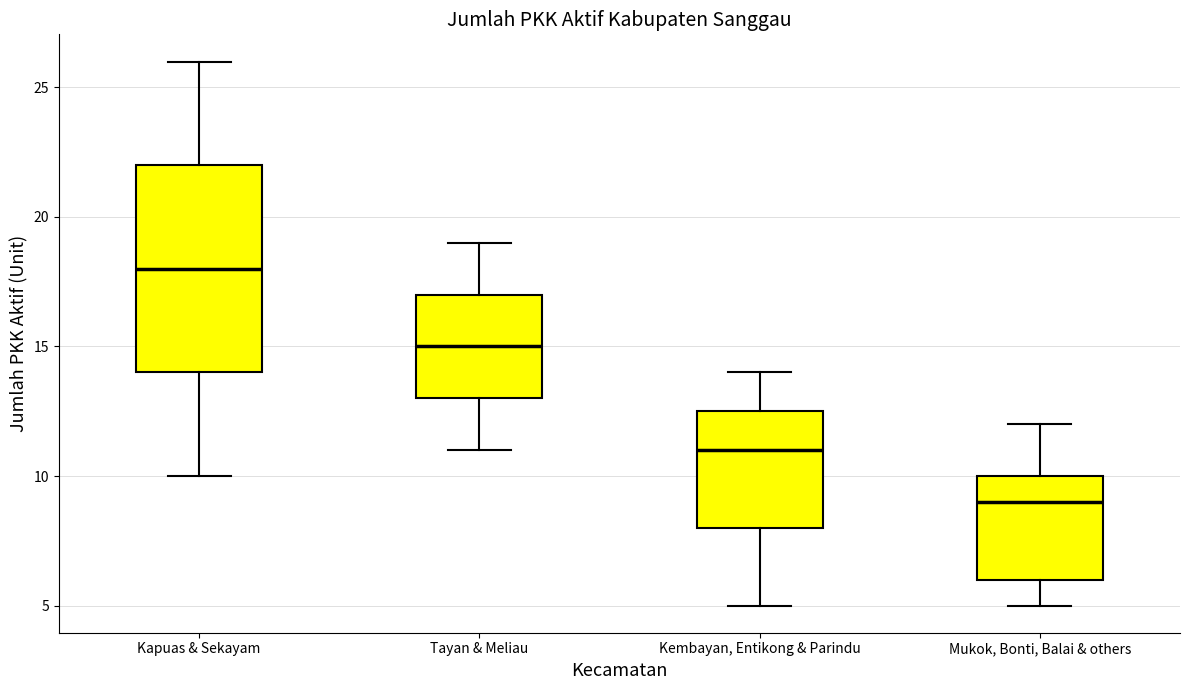

Reading left to right, transcribe this box plot: for each box, give where its median line is, the range the box spans, and where its two whiskers end, as read against the y-axis. The values are not printed on the chart, so give them approximately, as read against the axis.

Kapuas & Sekayam: median 18.0, box 14.0 to 22.0, whiskers 10.0 to 26.0
Tayan & Meliau: median 15.0, box 13.0 to 17.0, whiskers 11.0 to 19.0
Kembayan, Entikong & Parindu: median 11.0, box 8.0 to 12.5, whiskers 5.0 to 14.0
Mukok, Bonti, Balai & others: median 9.0, box 6.0 to 10.0, whiskers 5.0 to 12.0